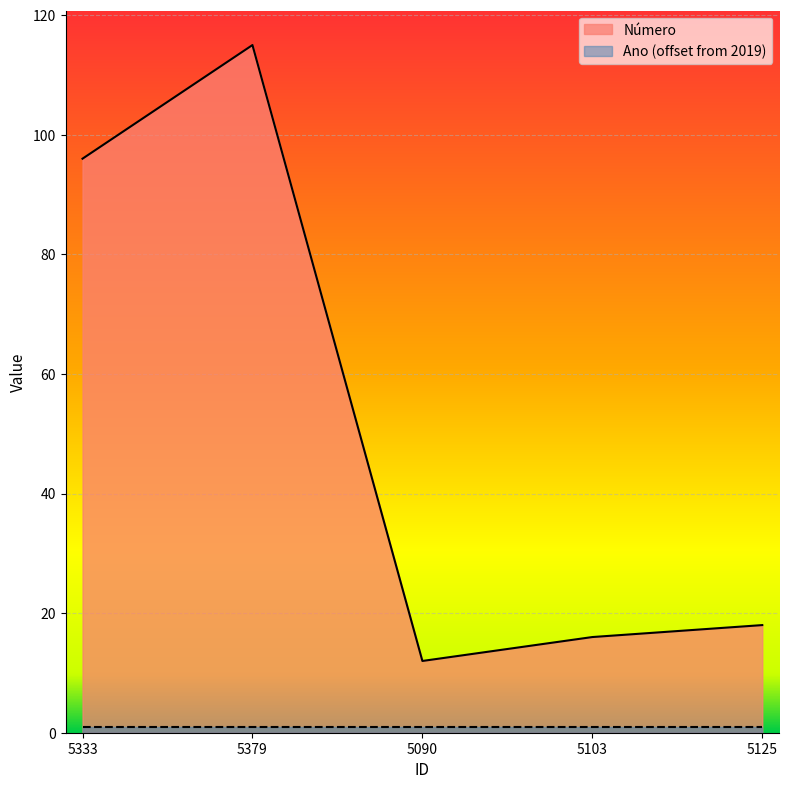

What is the value of the 4th point from the left?

16